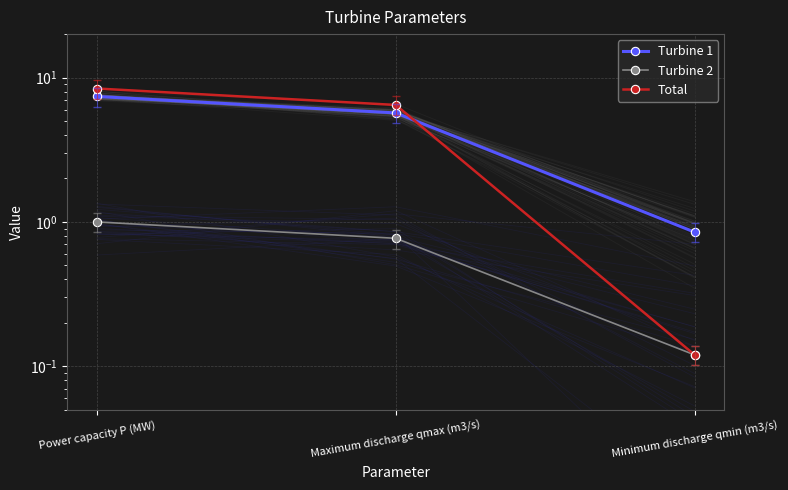

Which series changed the most between Maximum discharge qmax (m3/s) and Minimum discharge qmin (m3/s)?

Total